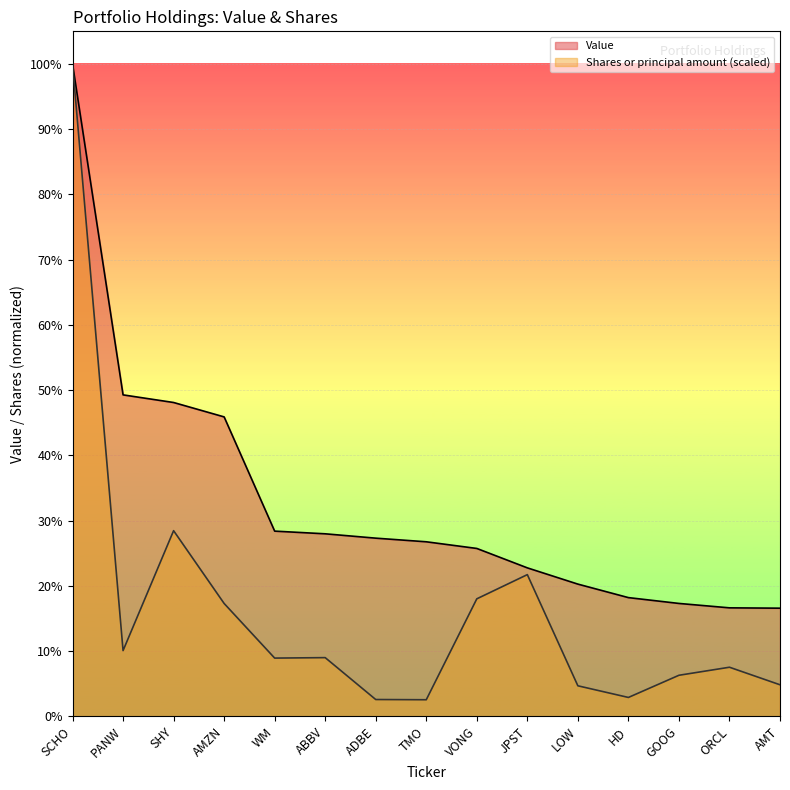

Where is Value nearest to the value 1157066?

PANW